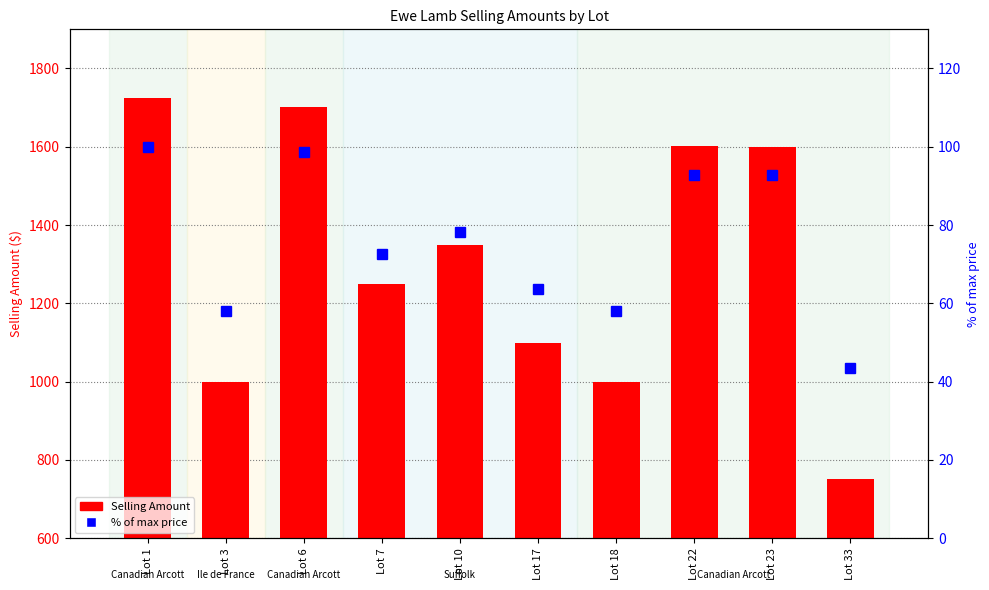

What is the lowest value of the % of max price series?

43.5